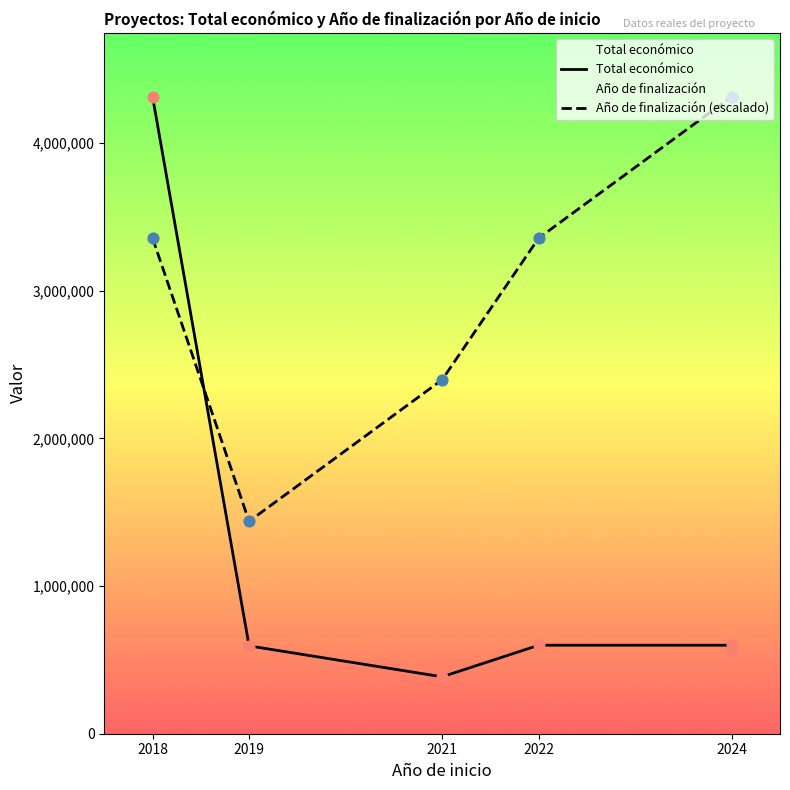

At which category is the sum across all series the highest?

2018